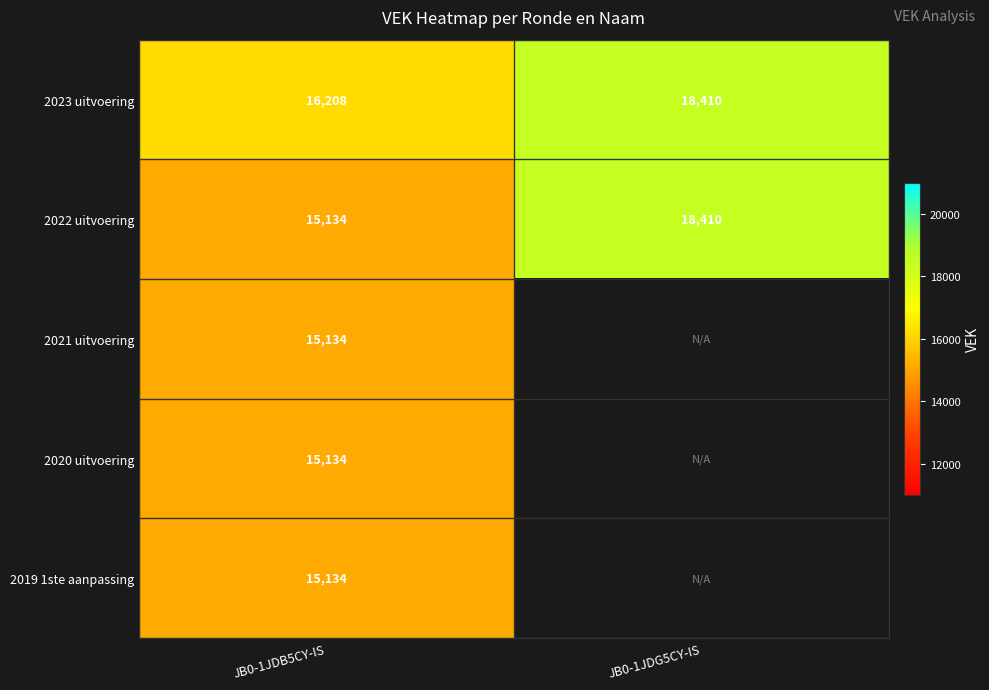

What is the spread (max minus min) of values at JB0-1JDB5CY-IS?

1074